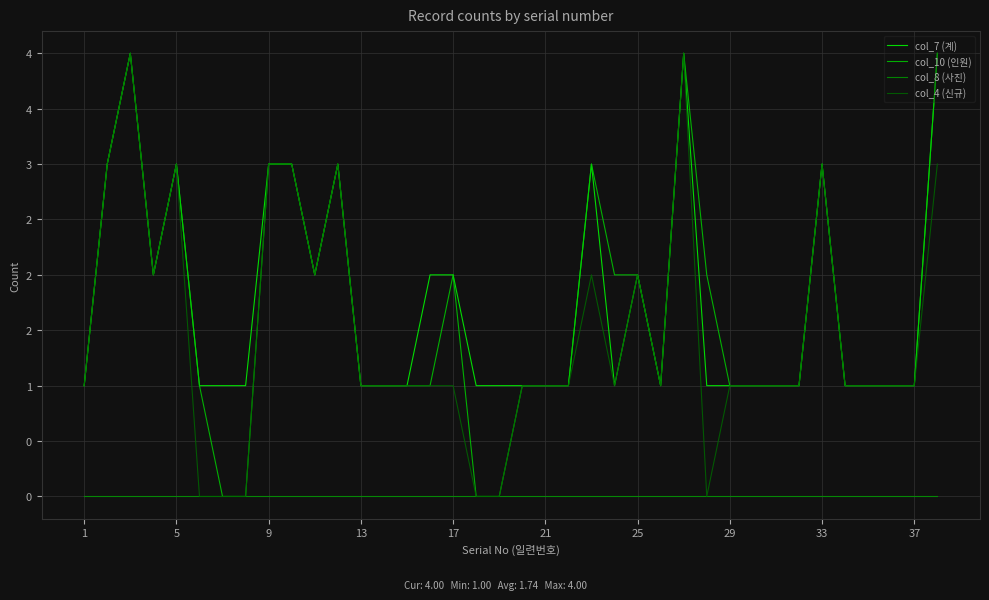

Which series has the largest total across all categories?

col_7 (계)